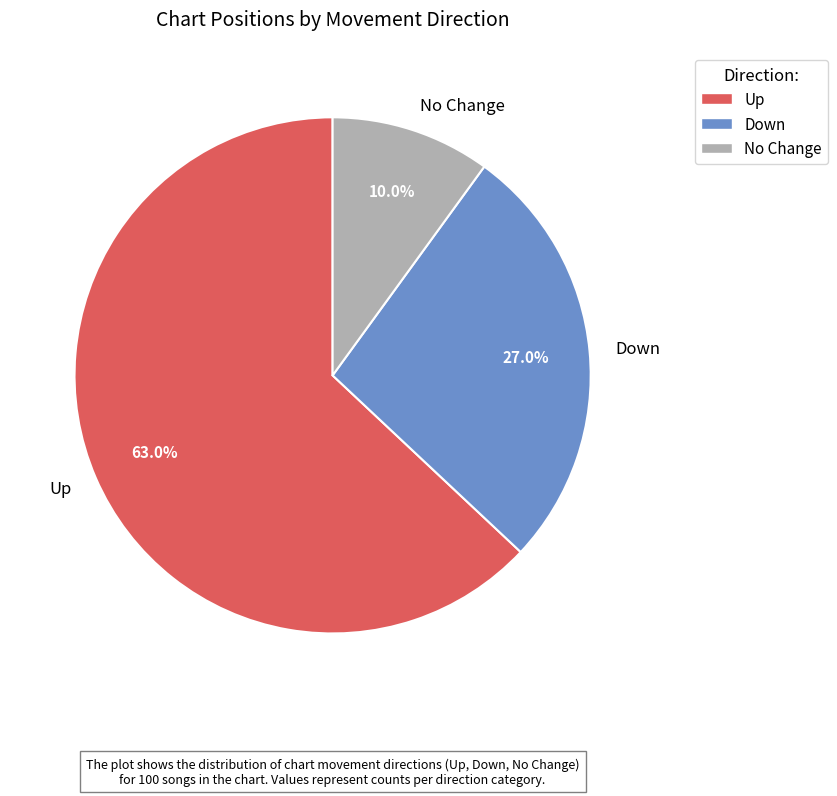

Rank the categories by value from lowest to highest.

No Change, Down, Up